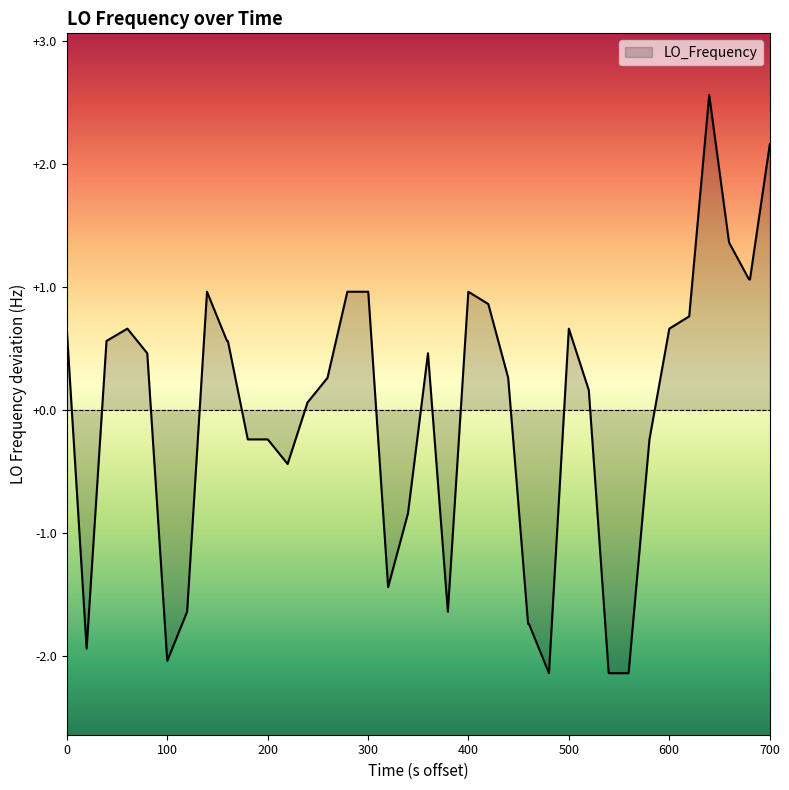

What is the smallest value displayed?

-2.1